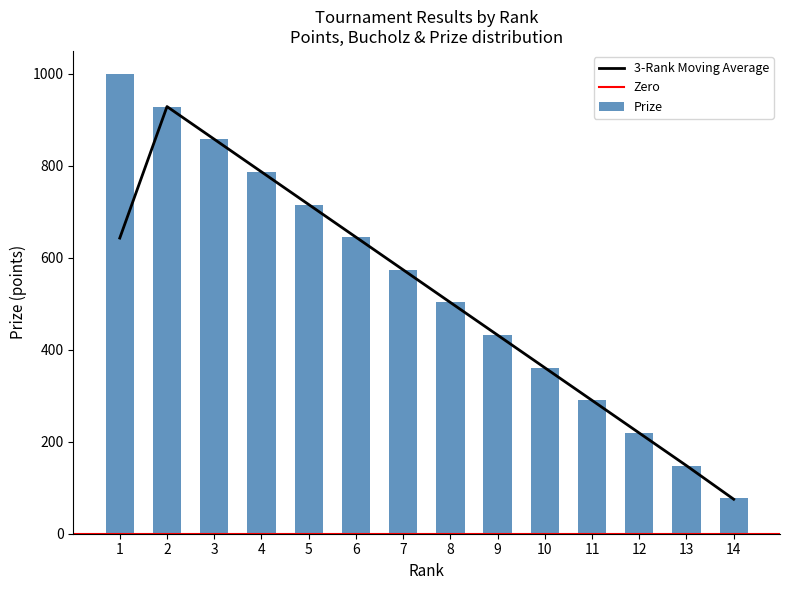

Rank the categories by Prize value from lowest to highest.

14, 13, 12, 11, 10, 9, 8, 7, 6, 5, 4, 3, 2, 1